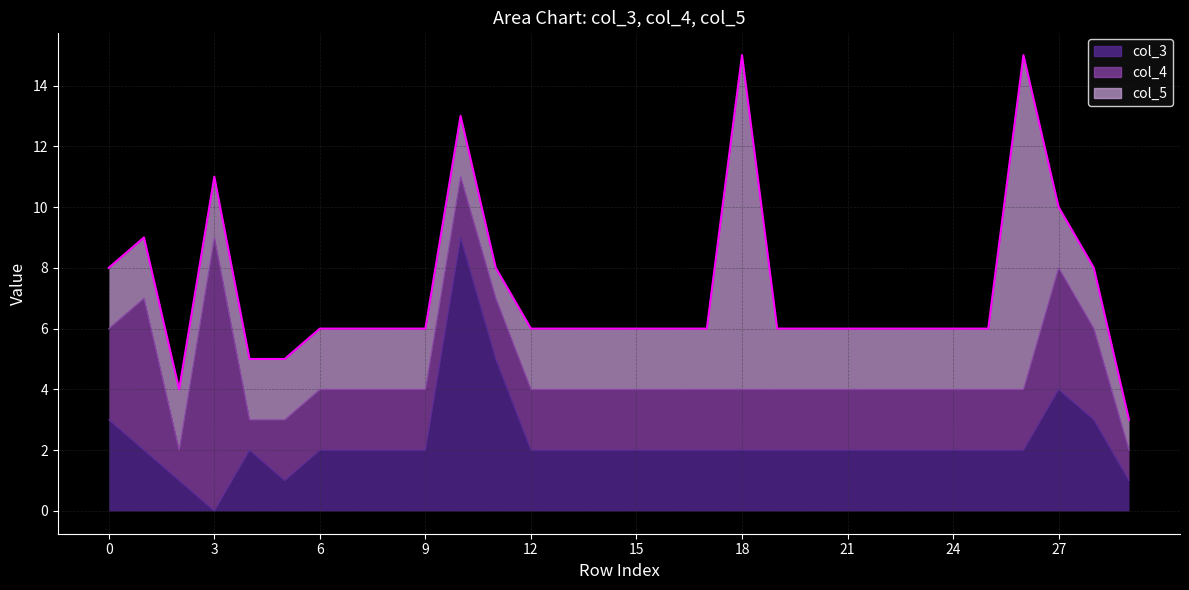

What are all the series names shown in the legend?

col_3, col_4, col_5